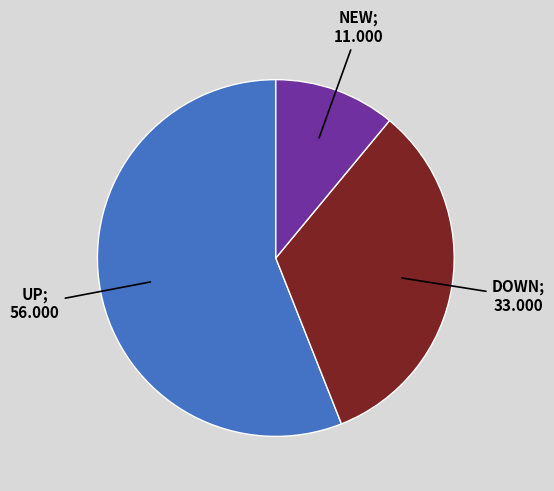

How many slices are in this pie chart?

3